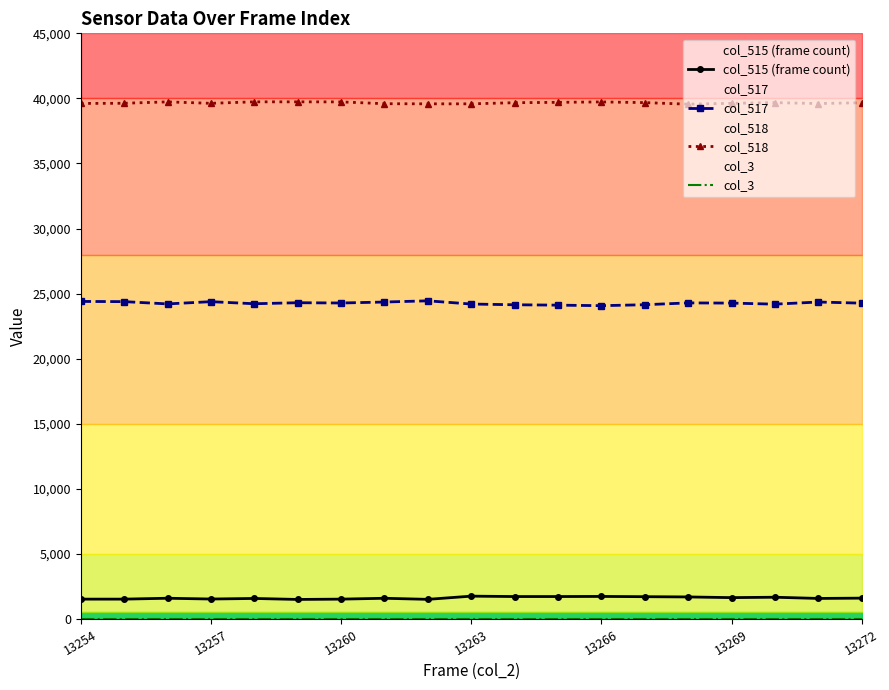

Is it true that col_3 equals 0 at 7?

True